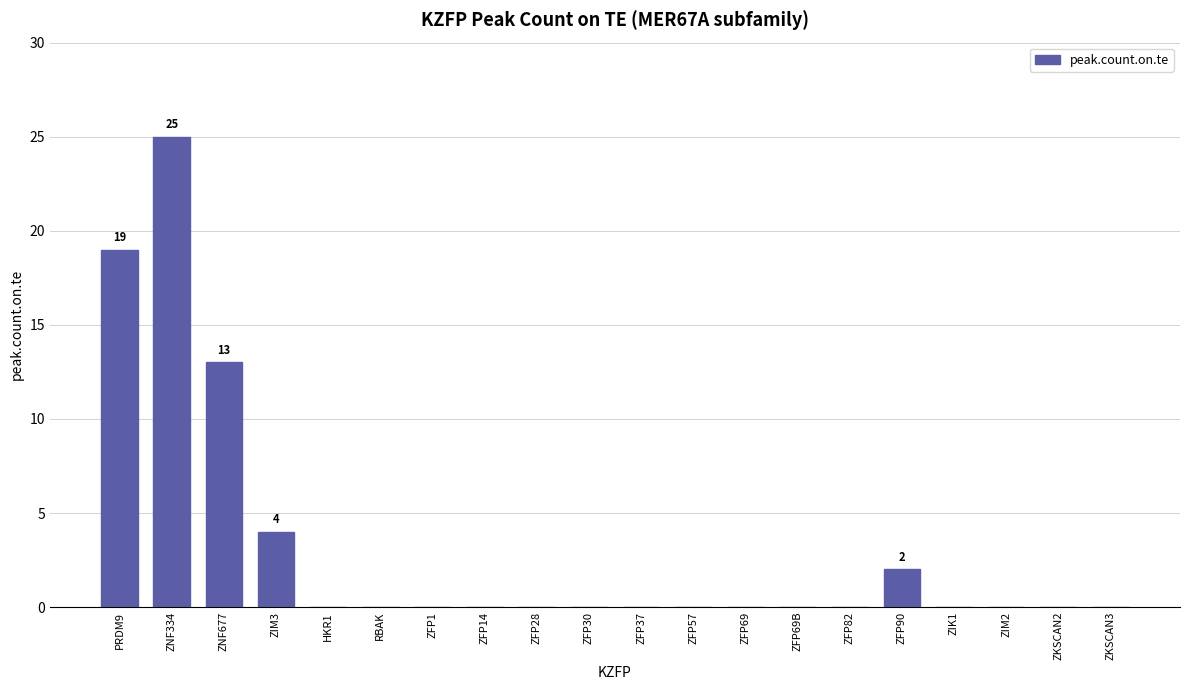

What is the average value?

3